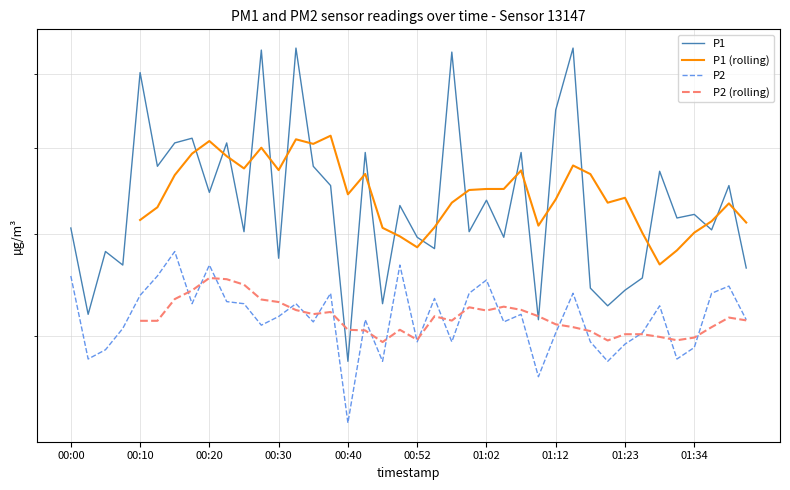

Is the value of P1 at 01:31 greater than the value of P2 at 01:39?

Yes